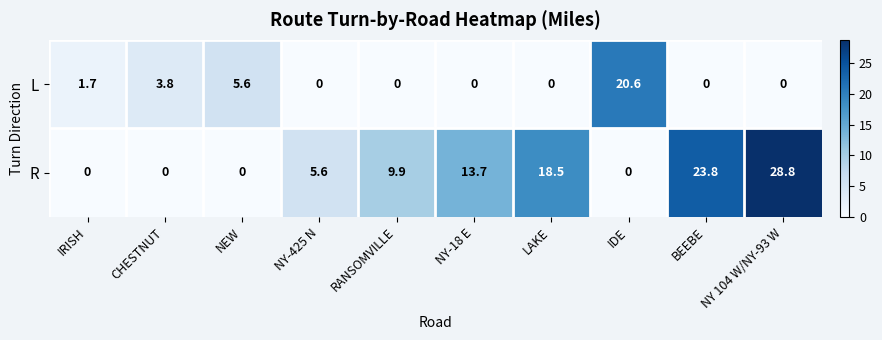

Which series has the largest total across all categories?

R